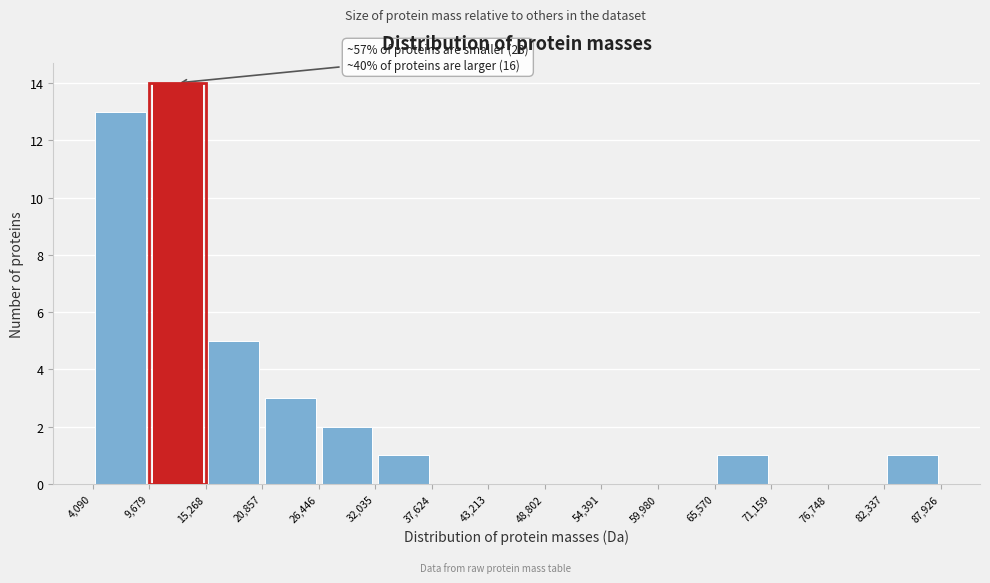

Over which range of the x-axis is the bar tallest?

9,679 to 15,268